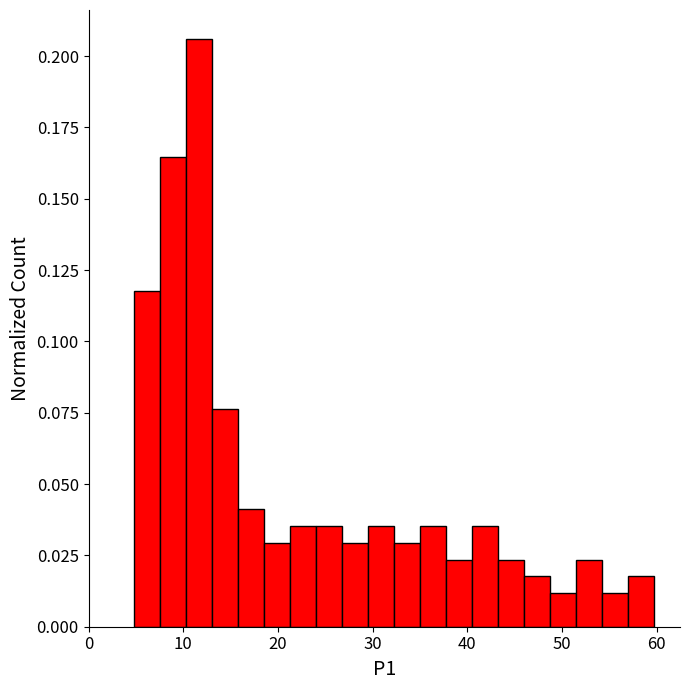

Read against the x-axis, roughly where is the centre of the tallest bar?

12